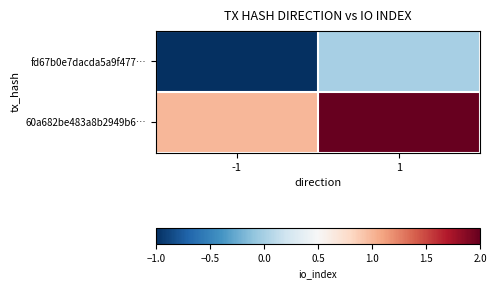

Rank the series at 1 from highest to lowest value.

60a682be483a8b2949b6…, fd67b0e7dacda5a9f477…